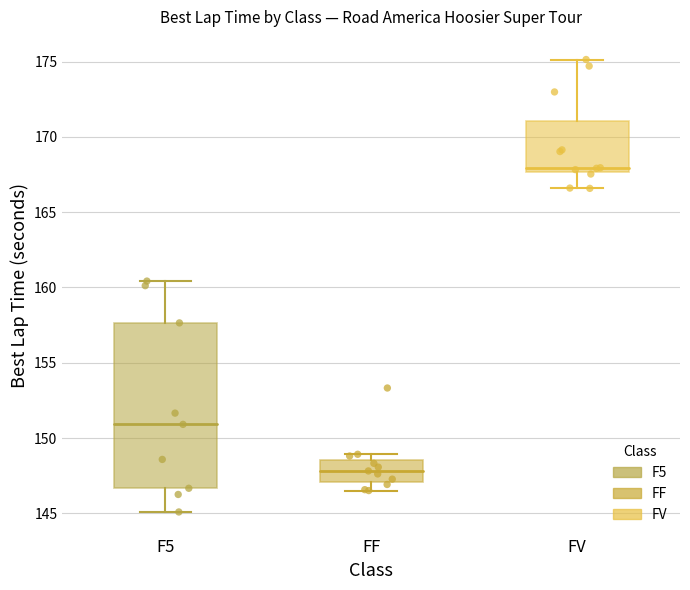

Reading left to right, read every box against the y-axis: the position of its median line, the range the box covers, and the ends of its whiskers. The values are not printed on the chart, so give them approximately, as read against the axis.

F5: median 151.0, box 146.5 to 157.5, whiskers 145.0 to 160.5
FF: median 148.0, box 147.0 to 148.5, whiskers 146.5 to 149.0
FV: median 168.0, box 167.5 to 171.0, whiskers 166.5 to 175.0